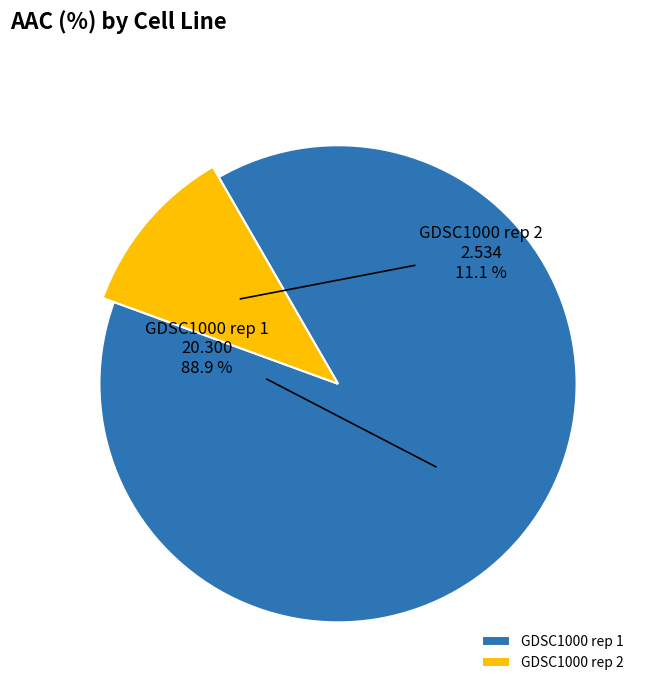

To the nearest percent, what is the average slice percentage?

50%